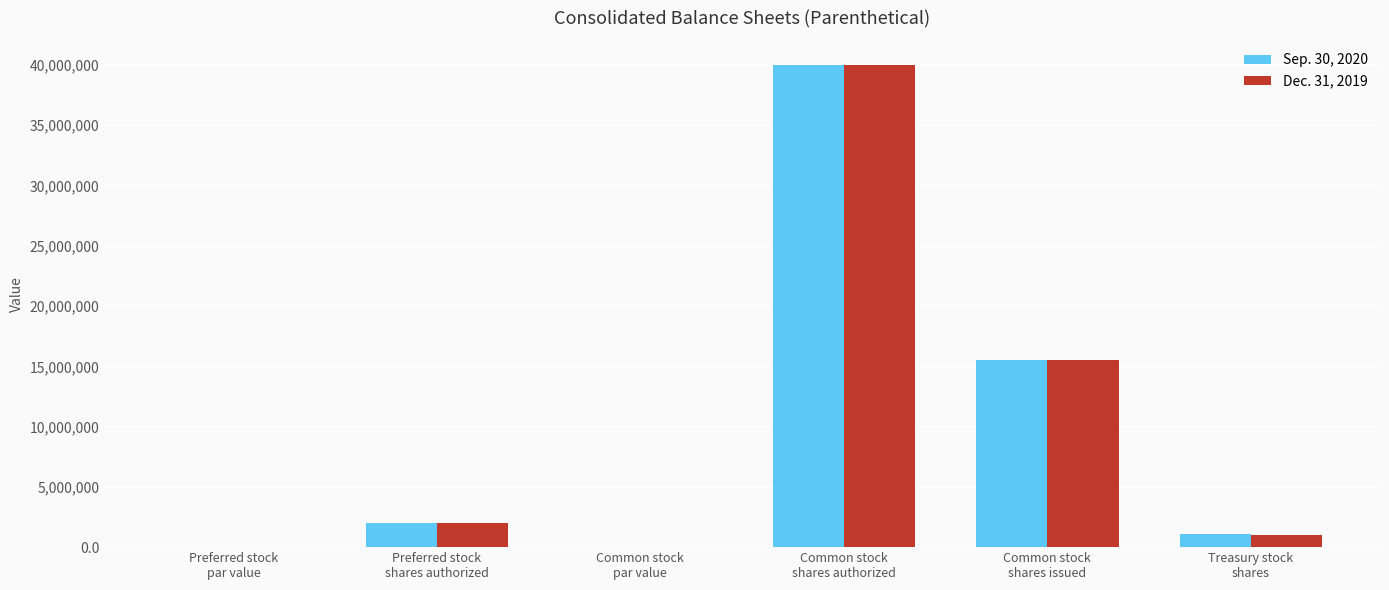

What is the highest value of the Dec. 31, 2019 series?

40000000.0